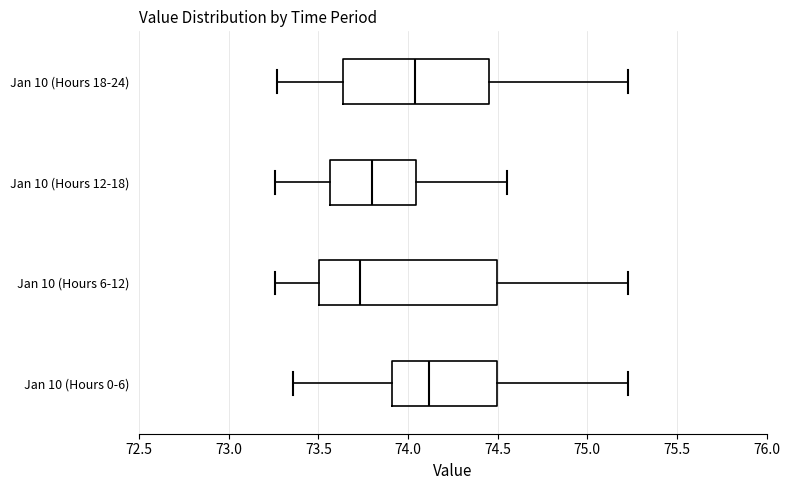

Which box's median line is the furthest to the right?

Jan 10 (Hours 0-6)